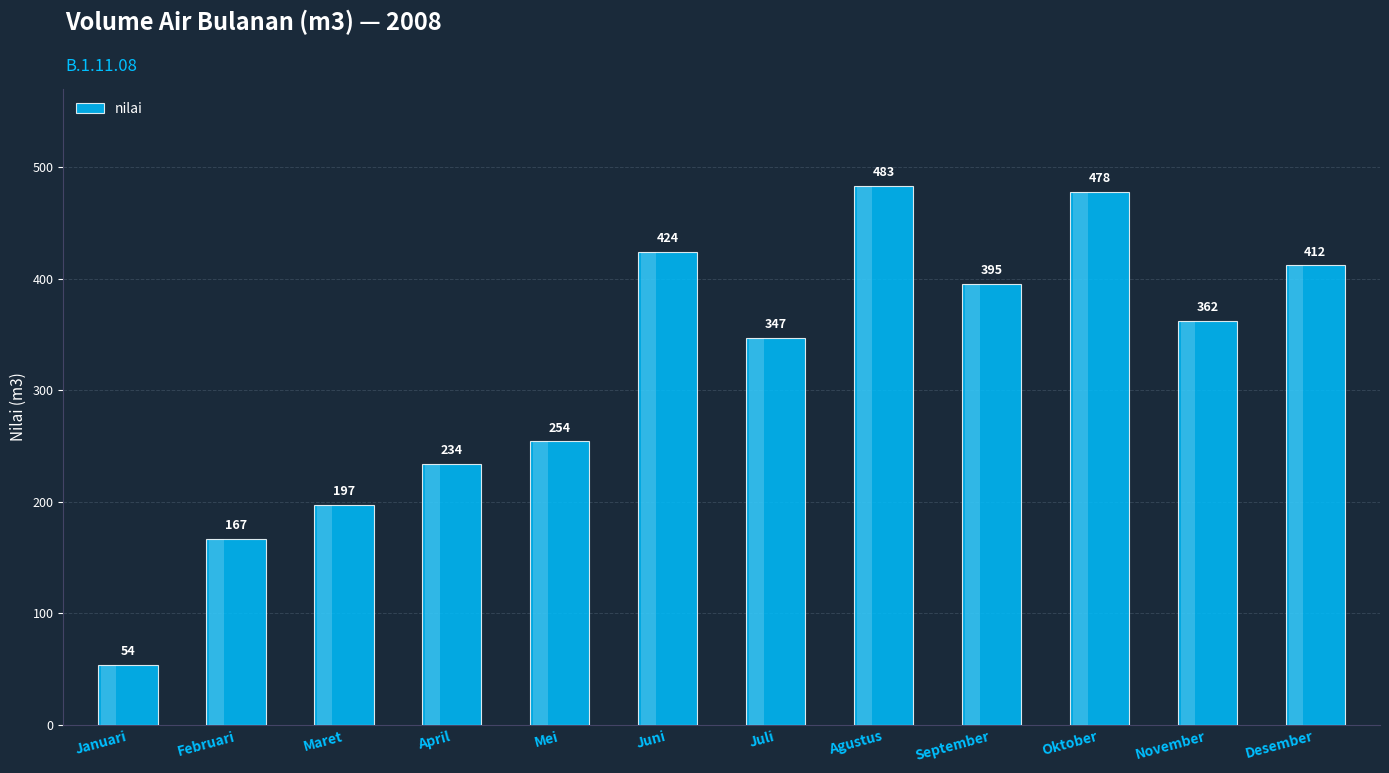

List the labels in order of value, largest first.

Agustus, Oktober, Juni, Desember, September, November, Juli, Mei, April, Maret, Februari, Januari